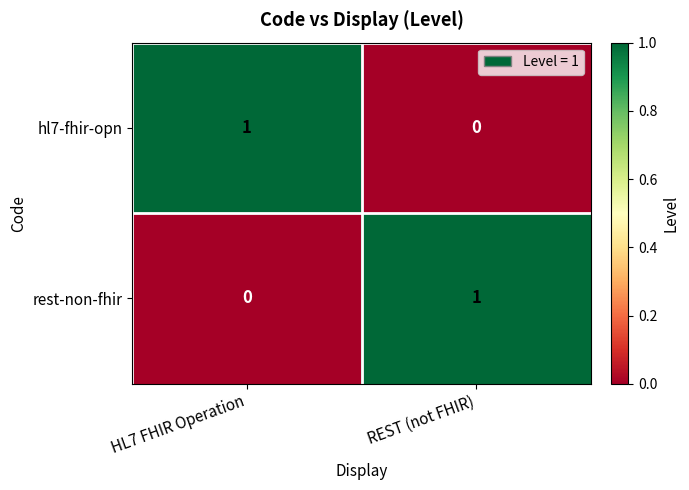

Rank the series at HL7 FHIR Operation from highest to lowest value.

hl7-fhir-opn, rest-non-fhir